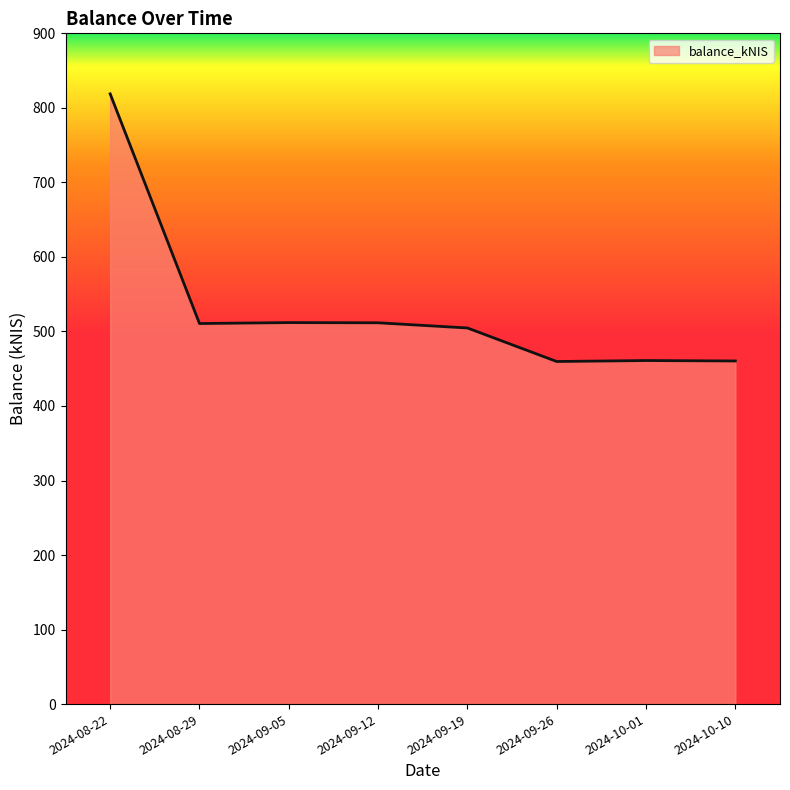

Between 2024-09-19 and 2024-08-22, which is larger?

2024-08-22